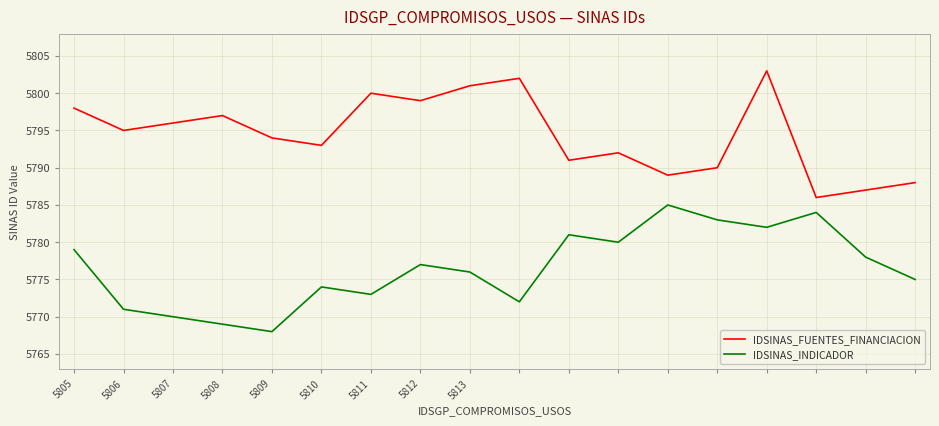

True or false: IDSINAS_FUENTES_FINANCIACION and IDSINAS_INDICADOR cross at least once.

False